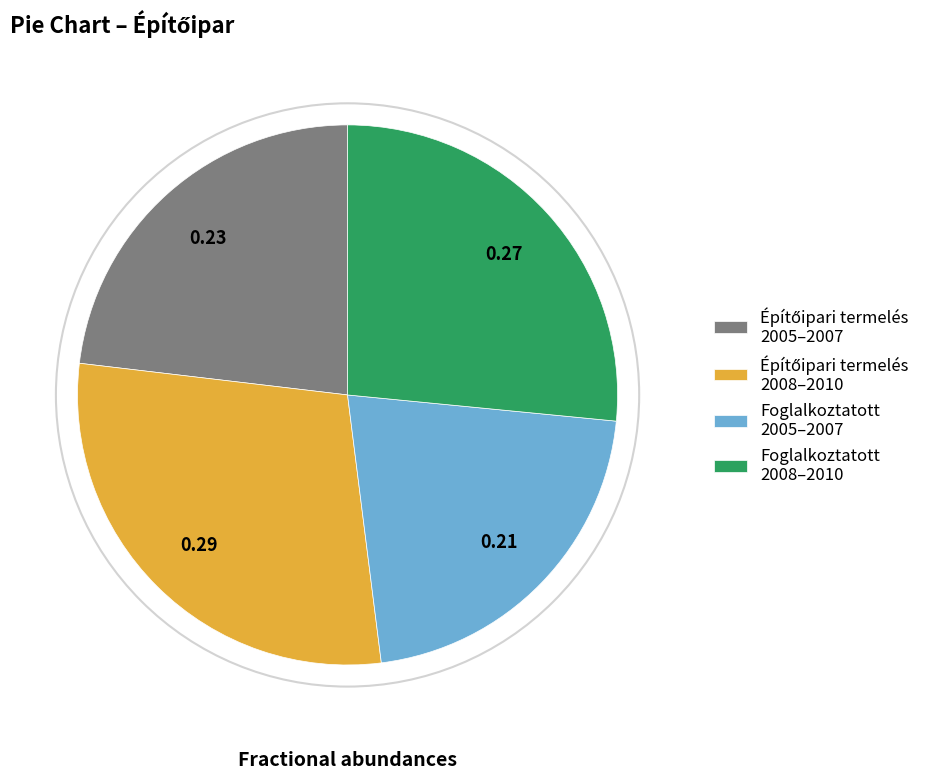

Does any single category account for the majority?

No